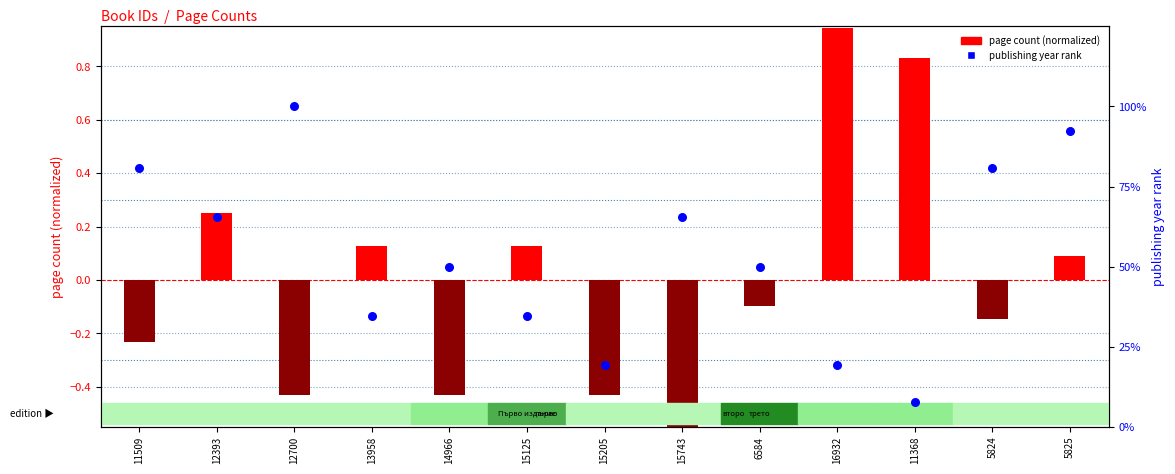

Which series has the largest total across all categories?

publishing year rank